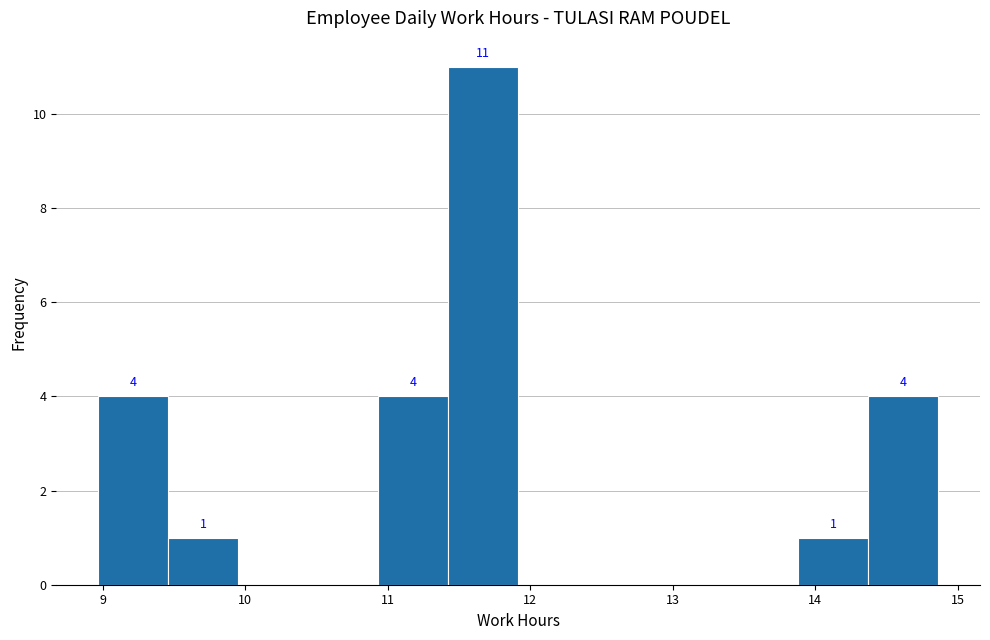

Which range on the x-axis has the tallest bar?

11.4 to 11.9